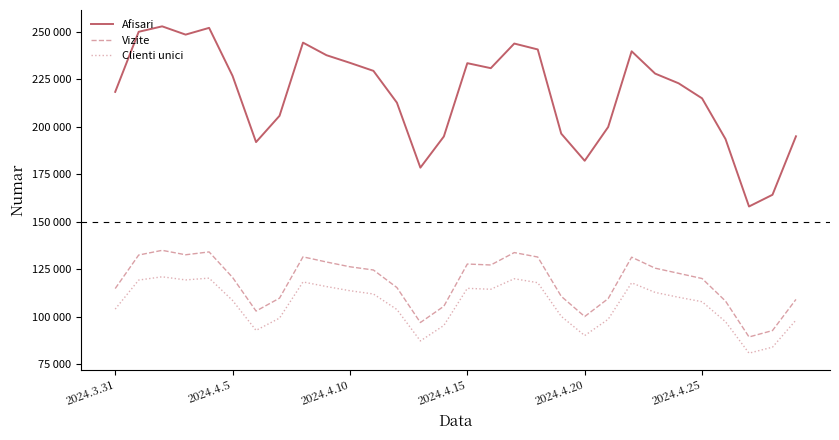

True or false: Afisari and Vizite cross at least once.

False